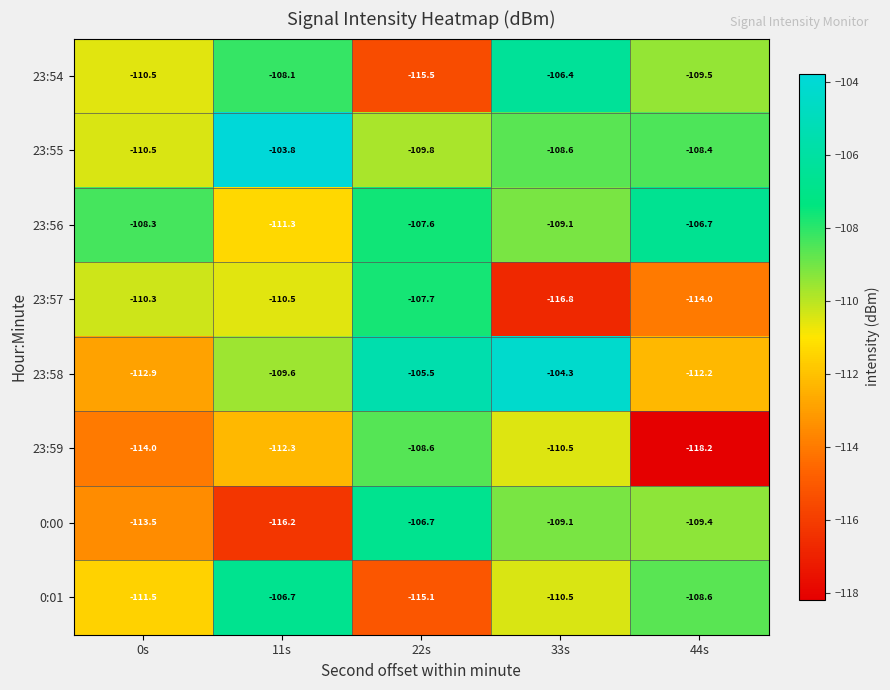

What is the difference between the highest and lowest values at 33s?

12.5